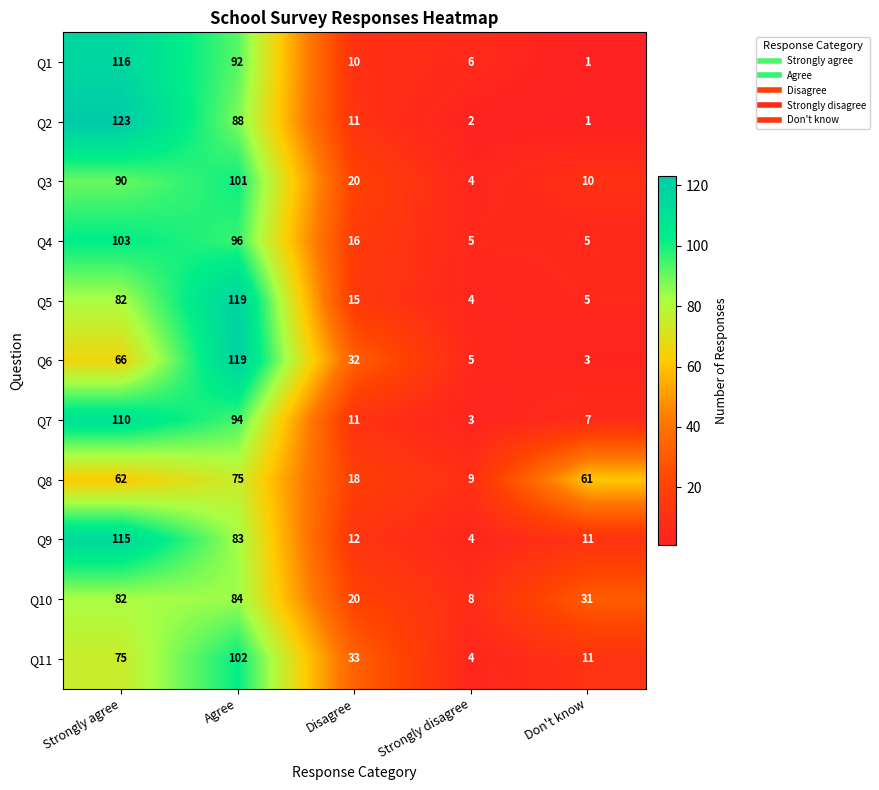

What is the difference between the second highest and second lowest values in the Q4 series?

91